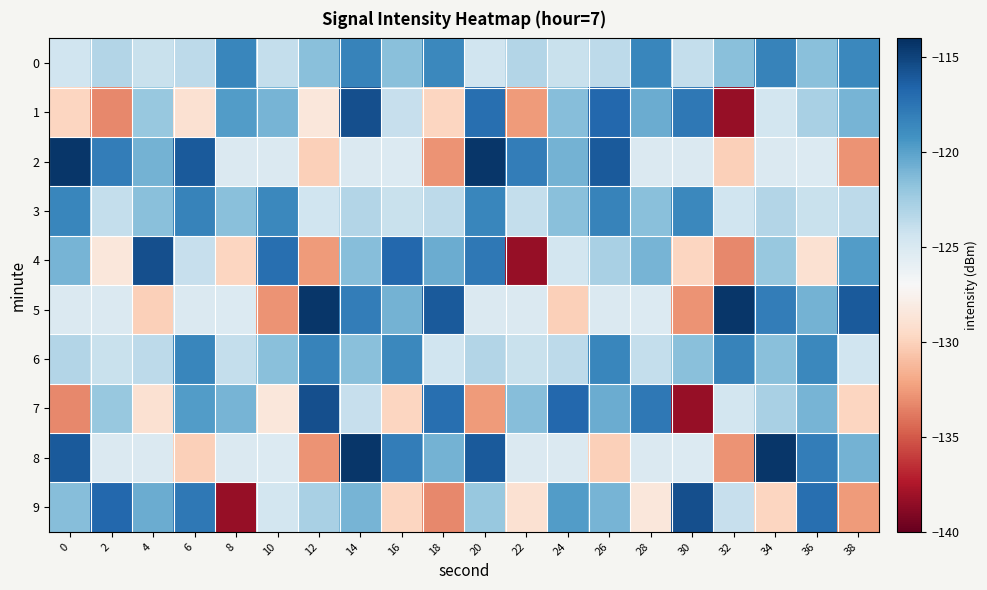

What is the difference between the highest and lowest values at 24?

13.3